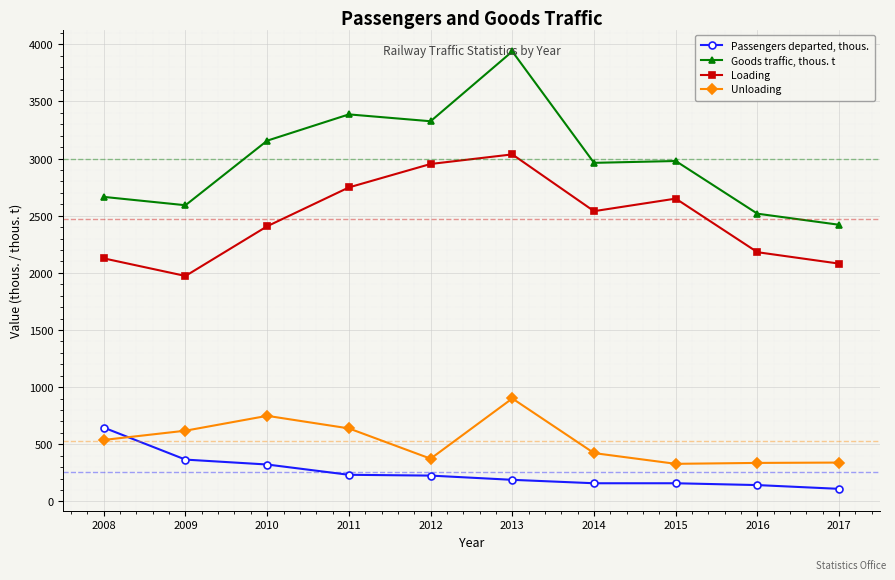

What is the minimum value for Unloading?

329